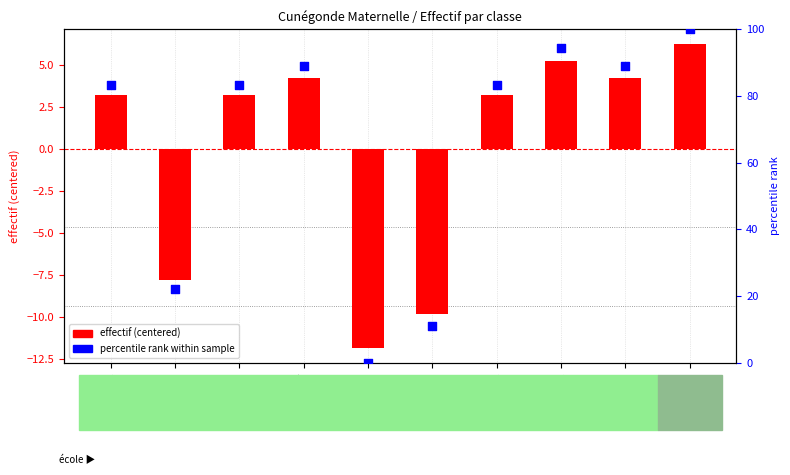

Which series reaches the maximum Y coordinate?

percentile rank within sample